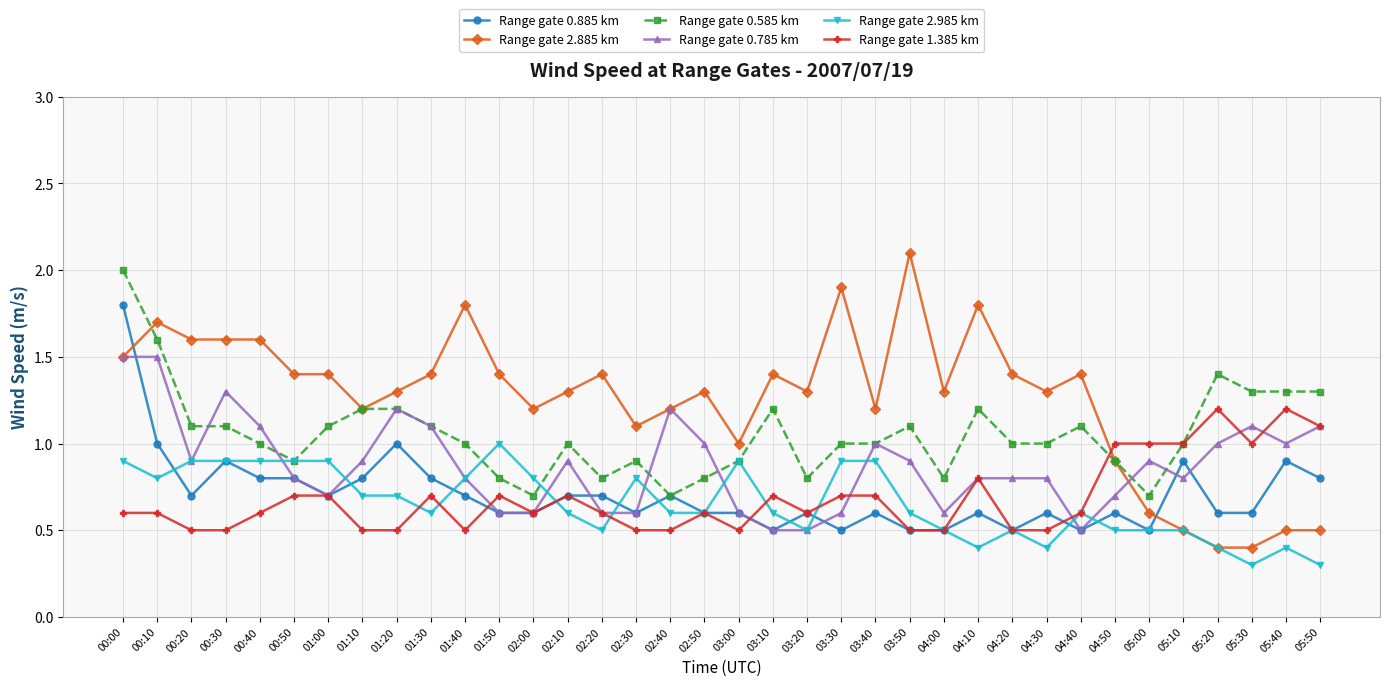

How many series are shown in this chart?

6